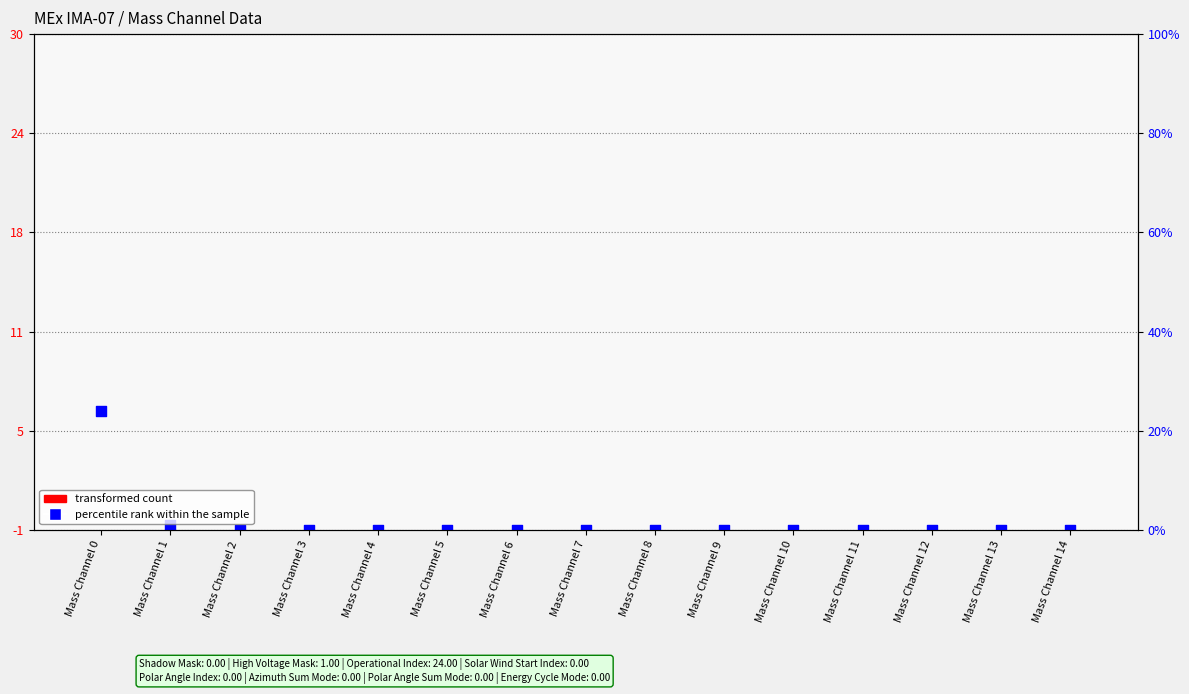

Which series reaches the minimum Y coordinate?

percentile rank within the sample